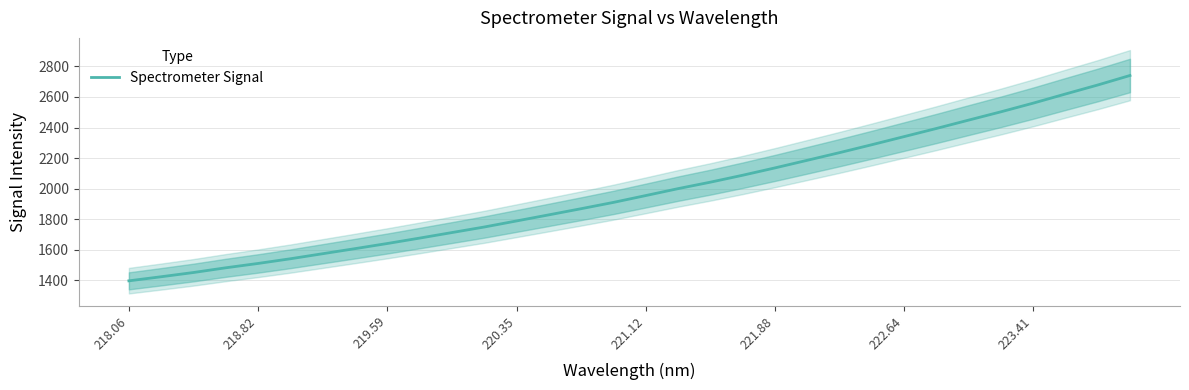

Is it true that Spectrometer Signal equals 1788.2 at 220.35?

True